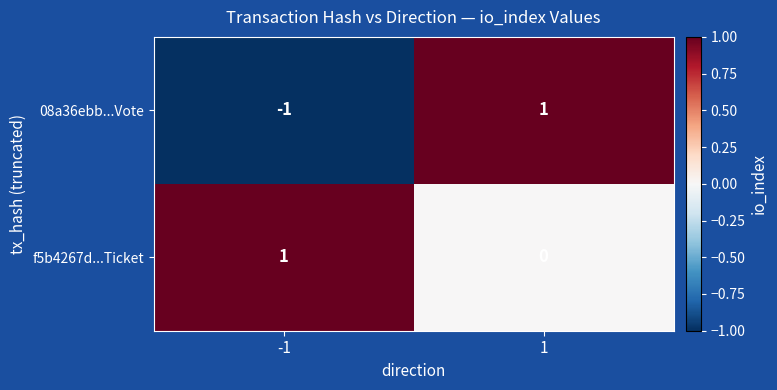

How many distinct data groups are displayed?

2